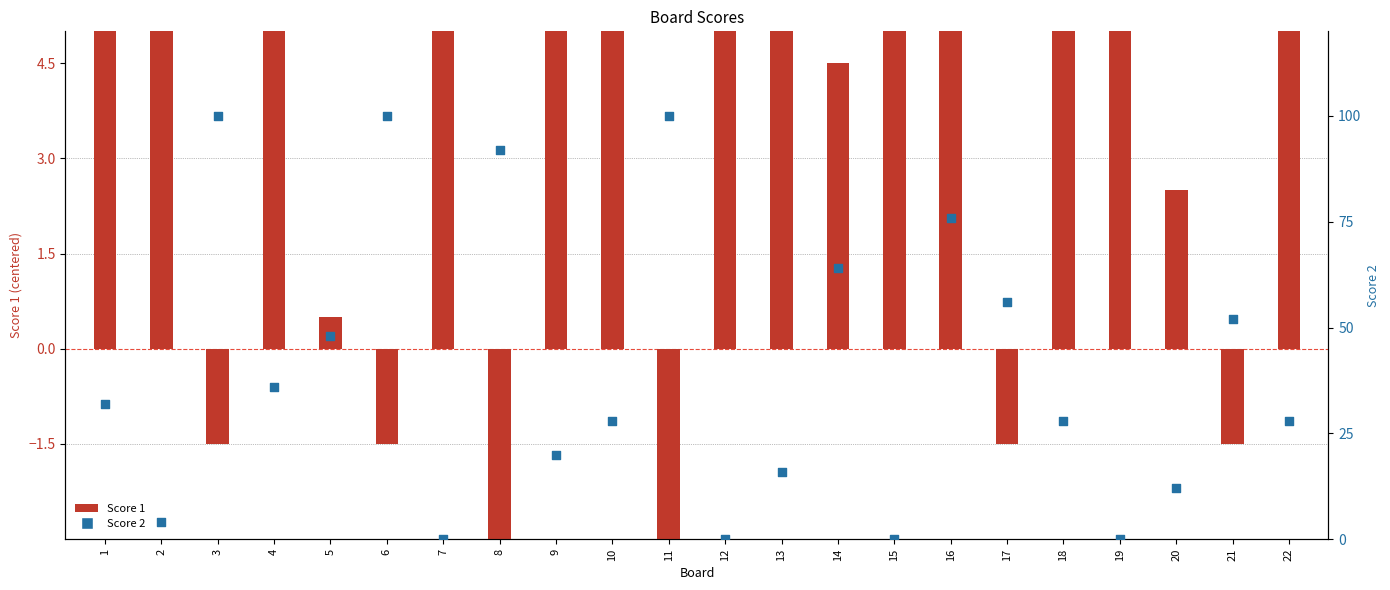

At how many categories does at least one series exceed -6?

22